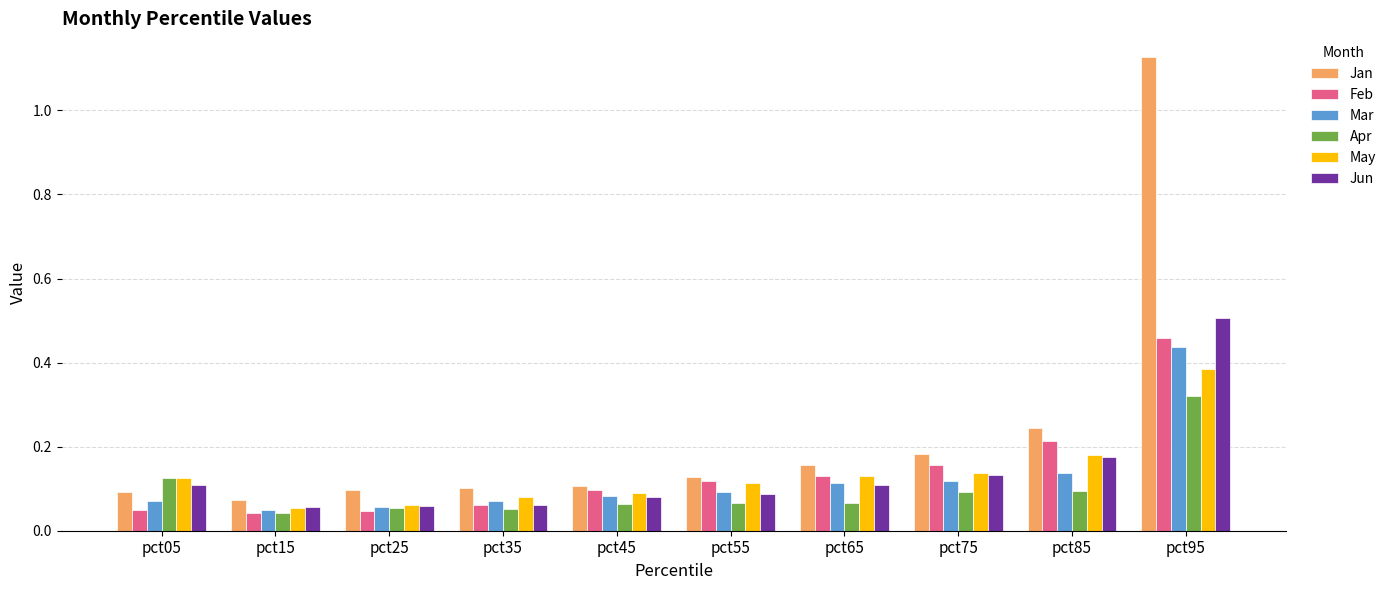

What is the sum of all Jun values?

1.4